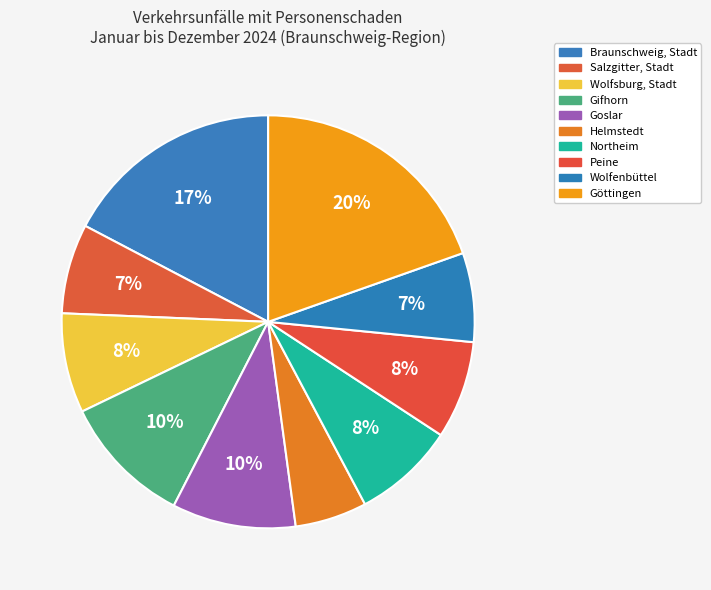

Which slice is the largest?

Göttingen